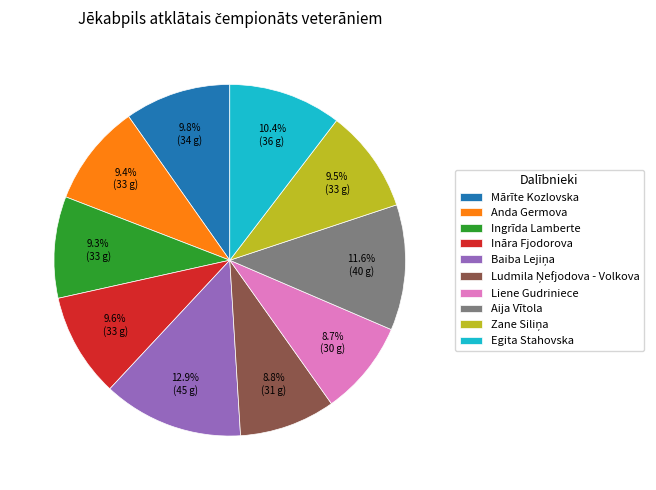

To the nearest percent, what percentage of the pie is Liene Gudriniece?

9%